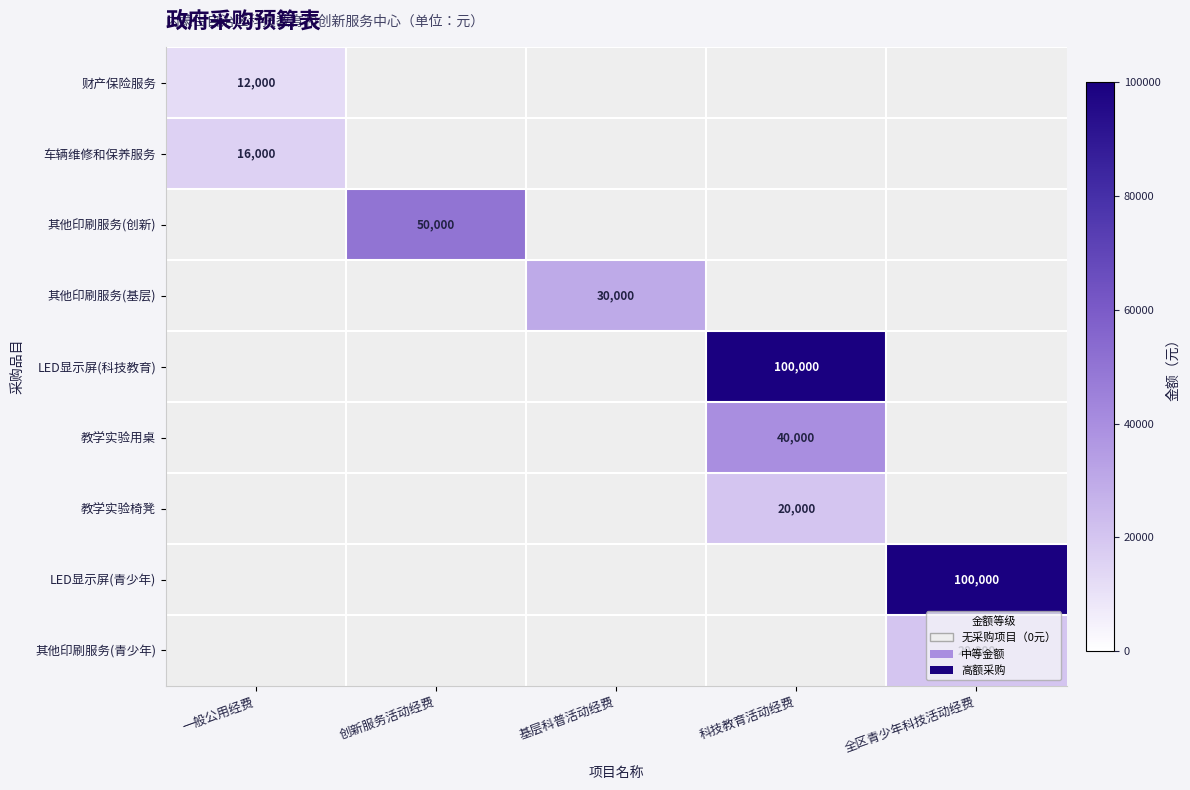

The 教学实验椅凳 series shows 20000 at 科技教育活动经费. True or false?

True